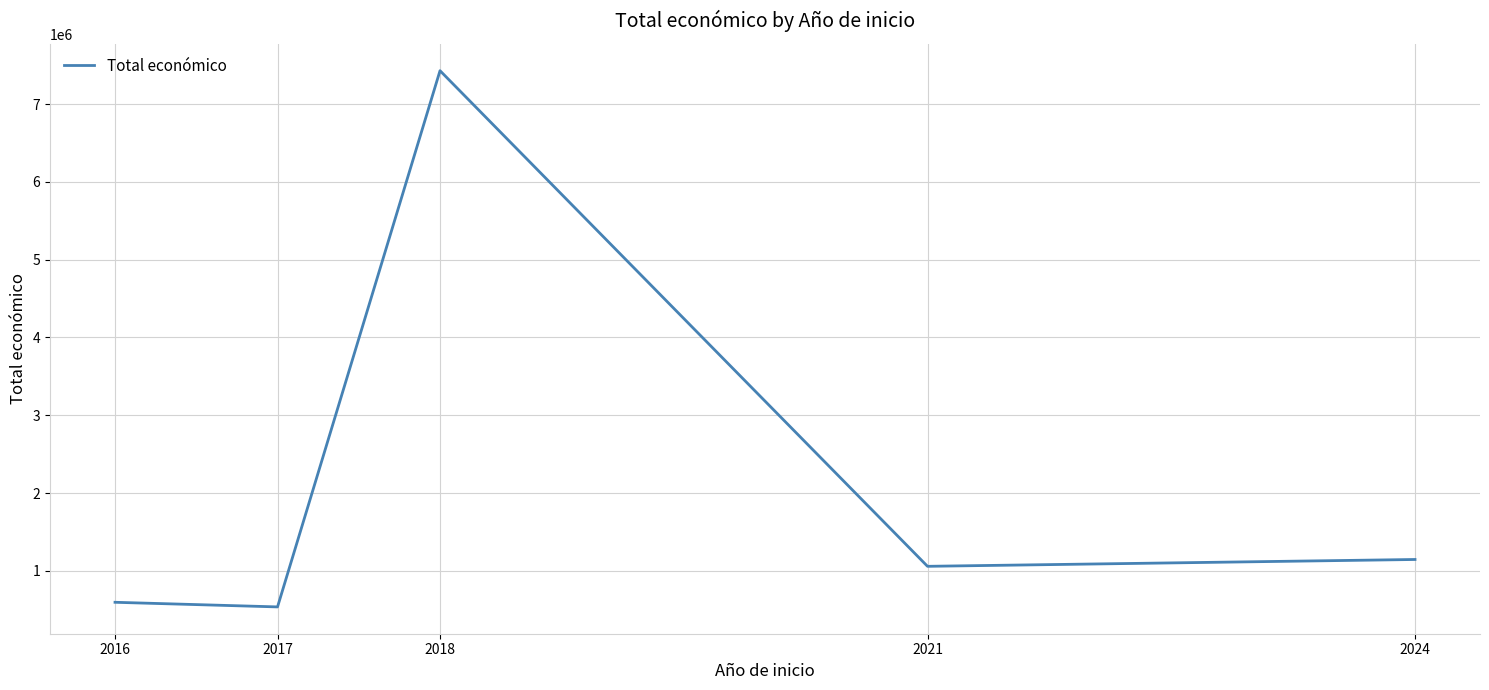

Where is the first local maximum?

2018